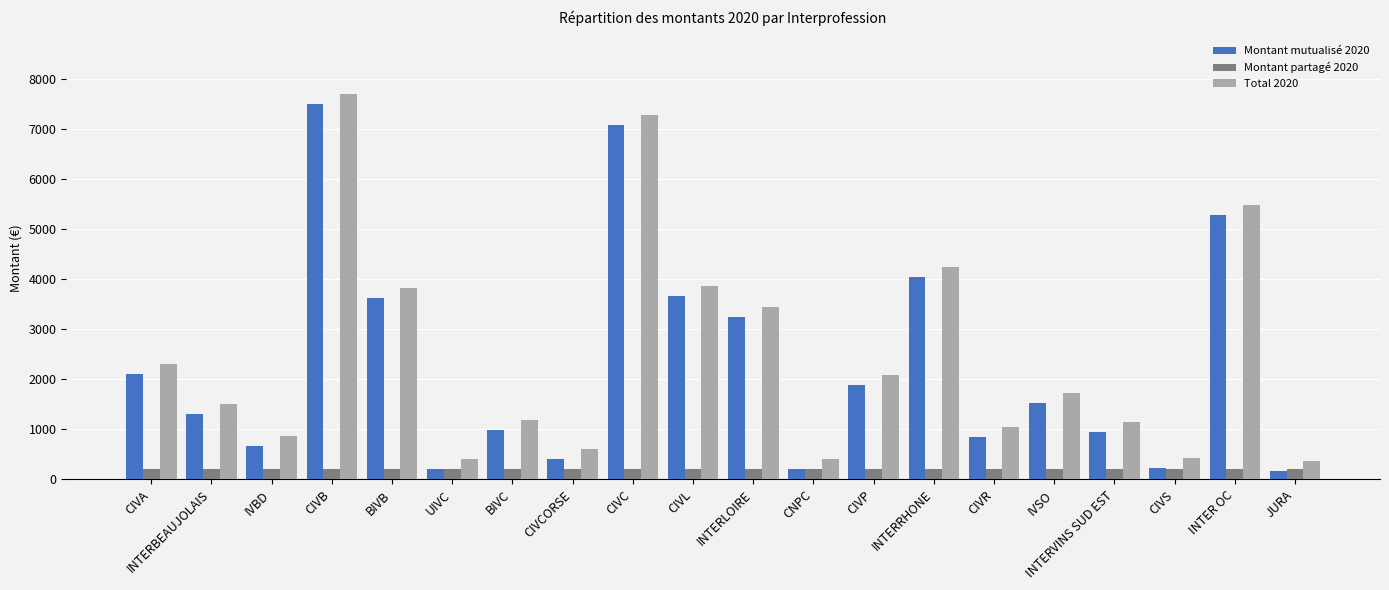

At which category is the sum across all series the highest?

CIVB